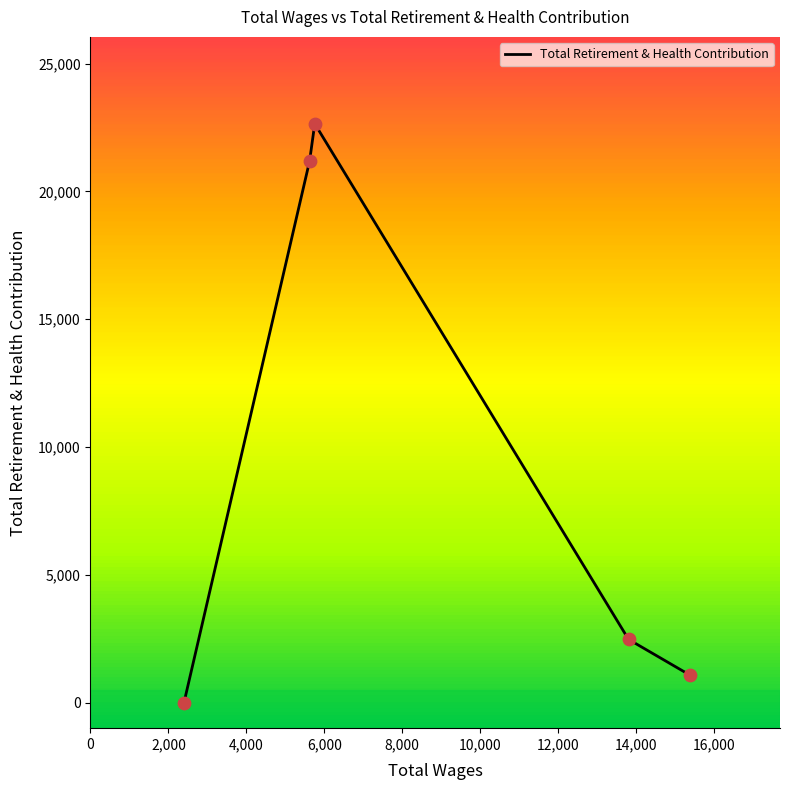

What is the maximum value shown in the chart?

22649